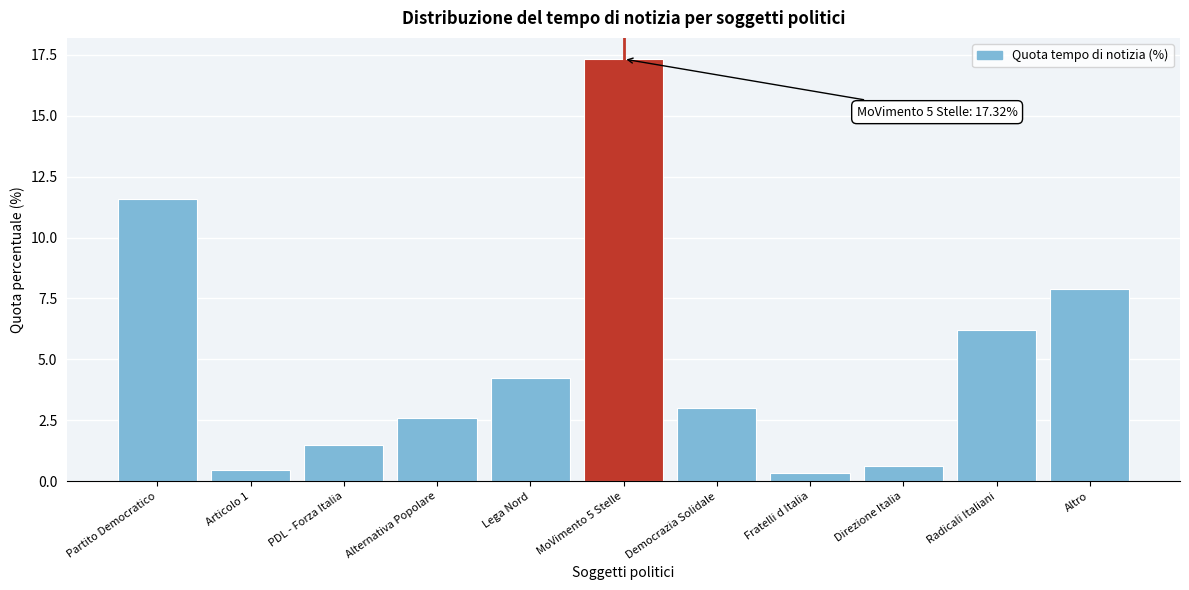

Reading left to right, list all the values displayed in this chart.

11.6	0.5	1.5	2.6	4.2	17.3	3.0	0.3	0.6	6.2	7.9